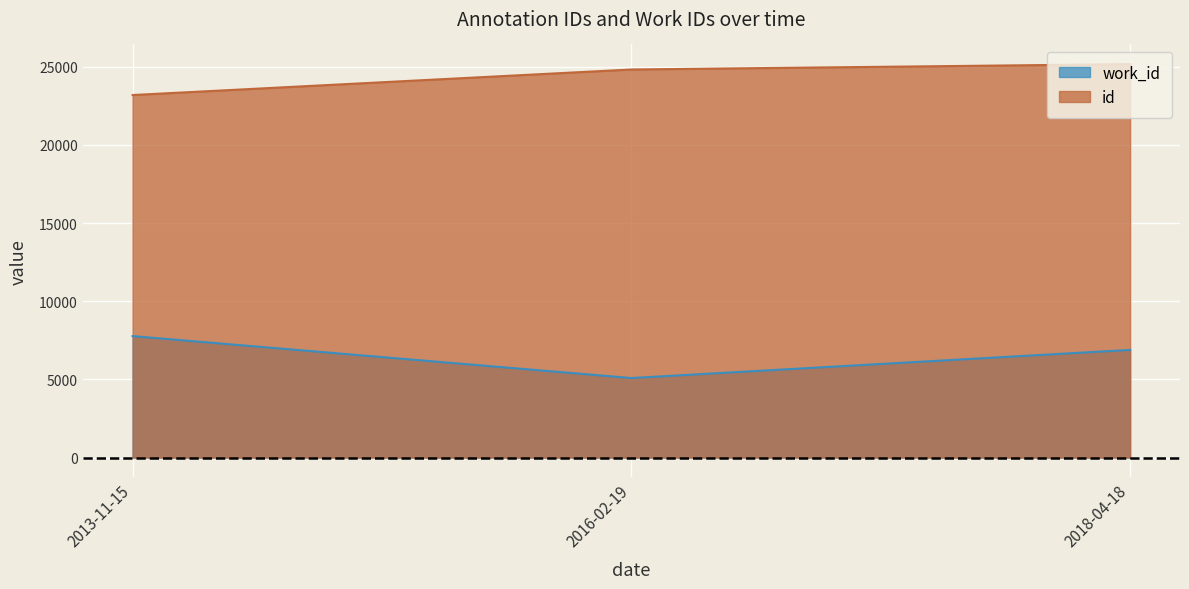

At which category does the chart reach its minimum across all series?

2016-02-19